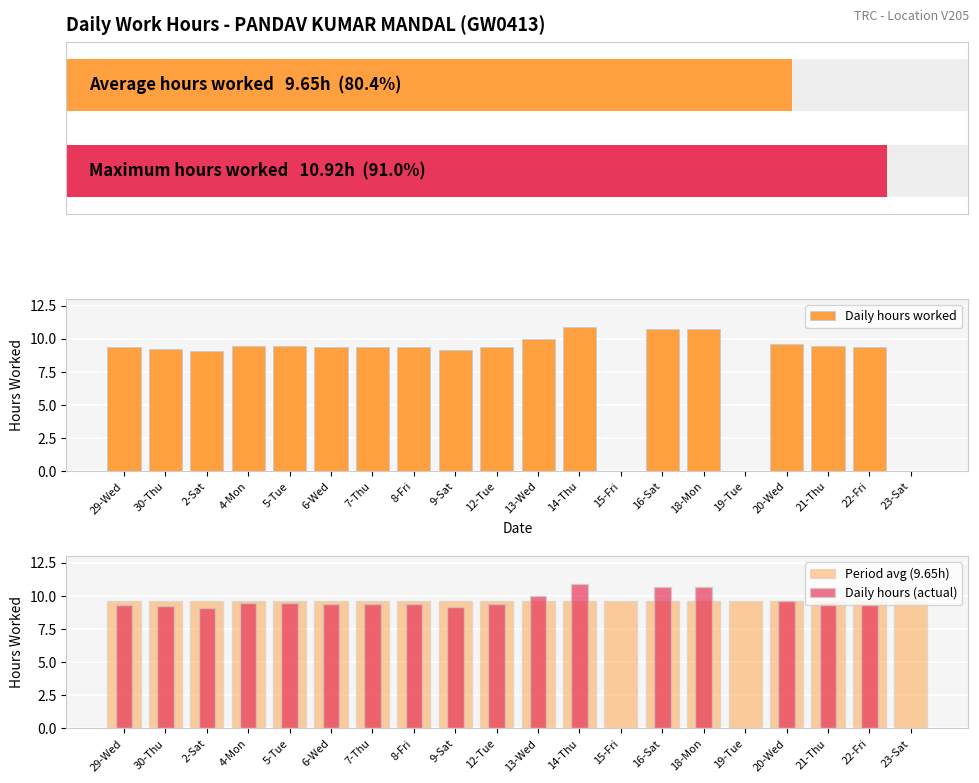

Reading left to right, list all the values displayed in this chart.

Daily hours worked: 29-Wed=9.3	30-Thu=9.2	2-Sat=9.1	4-Mon=9.4	5-Tue=9.5	6-Wed=9.4	7-Thu=9.4	8-Fri=9.4	9-Sat=9.1	12-Tue=9.4	13-Wed=10.0	14-Thu=10.9	15-Fri=0.0	16-Sat=10.7	18-Mon=10.7	19-Tue=0.0	20-Wed=9.6	21-Thu=9.5	22-Fri=9.4	23-Sat=0.0
Period avg (9.65h): 29-Wed=9.6	30-Thu=9.6	2-Sat=9.6	4-Mon=9.6	5-Tue=9.6	6-Wed=9.6	7-Thu=9.6	8-Fri=9.6	9-Sat=9.6	12-Tue=9.6	13-Wed=9.6	14-Thu=9.6	15-Fri=9.6	16-Sat=9.6	18-Mon=9.6	19-Tue=9.6	20-Wed=9.6	21-Thu=9.6	22-Fri=9.6	23-Sat=9.6
Daily hours (actual): 29-Wed=9.3	30-Thu=9.2	2-Sat=9.1	4-Mon=9.4	5-Tue=9.5	6-Wed=9.4	7-Thu=9.4	8-Fri=9.4	9-Sat=9.1	12-Tue=9.4	13-Wed=10.0	14-Thu=10.9	15-Fri=0.0	16-Sat=10.7	18-Mon=10.7	19-Tue=0.0	20-Wed=9.6	21-Thu=9.5	22-Fri=9.4	23-Sat=0.0